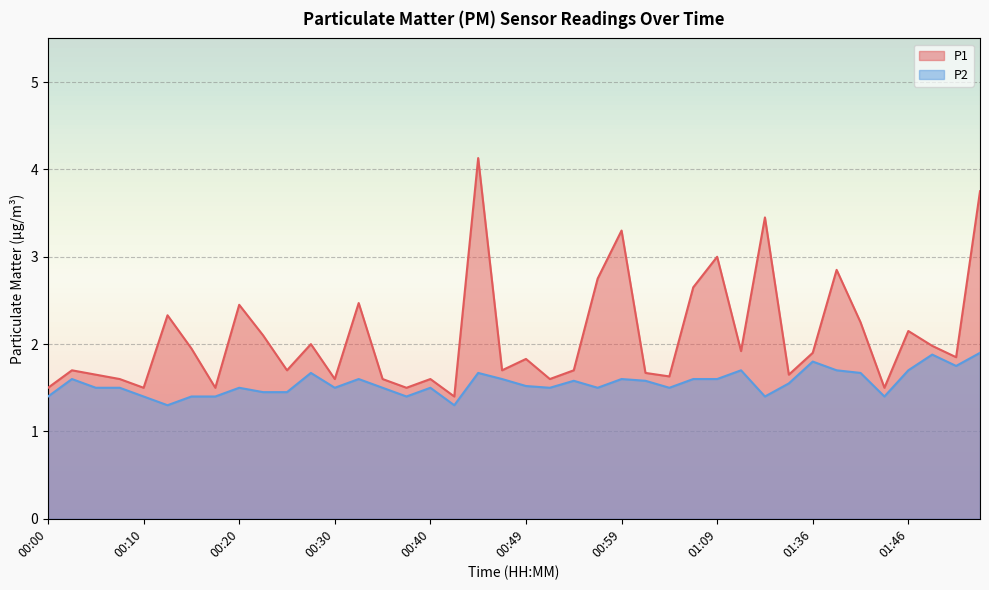

How many data points does each series have?

40